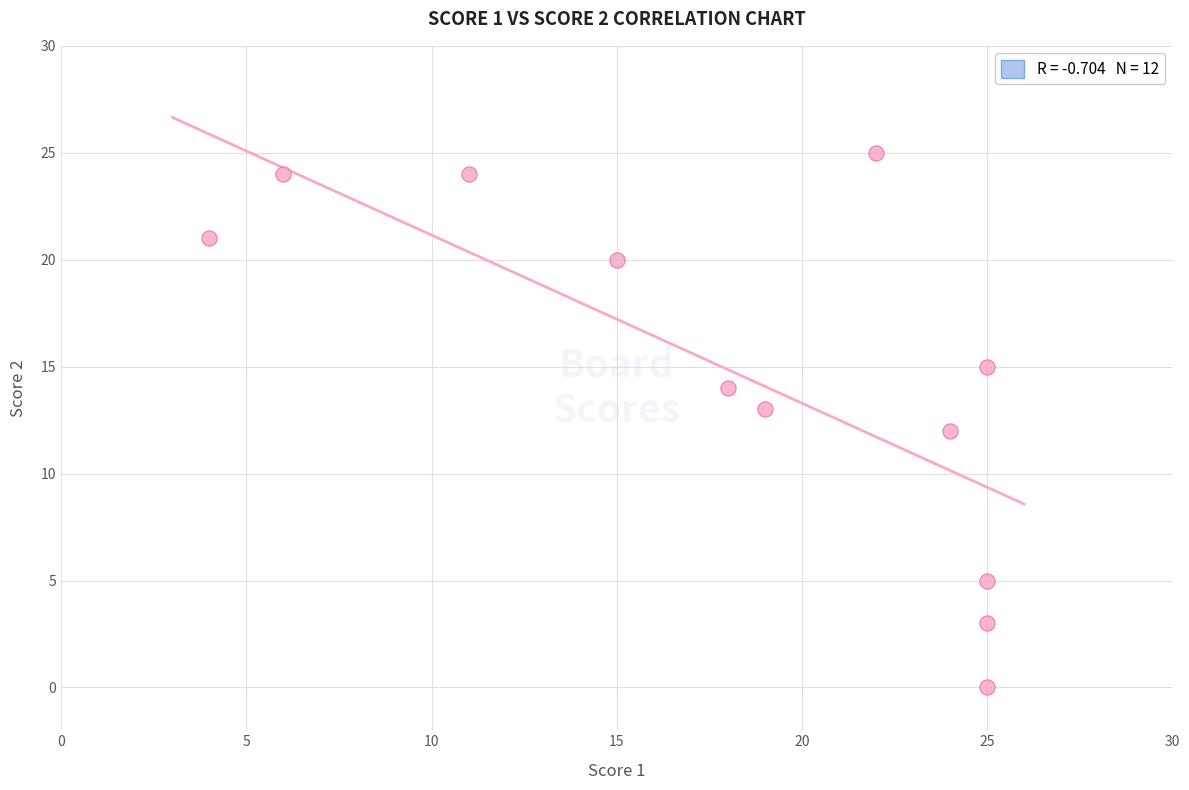

What is the range of Y values (max minus min)?

25